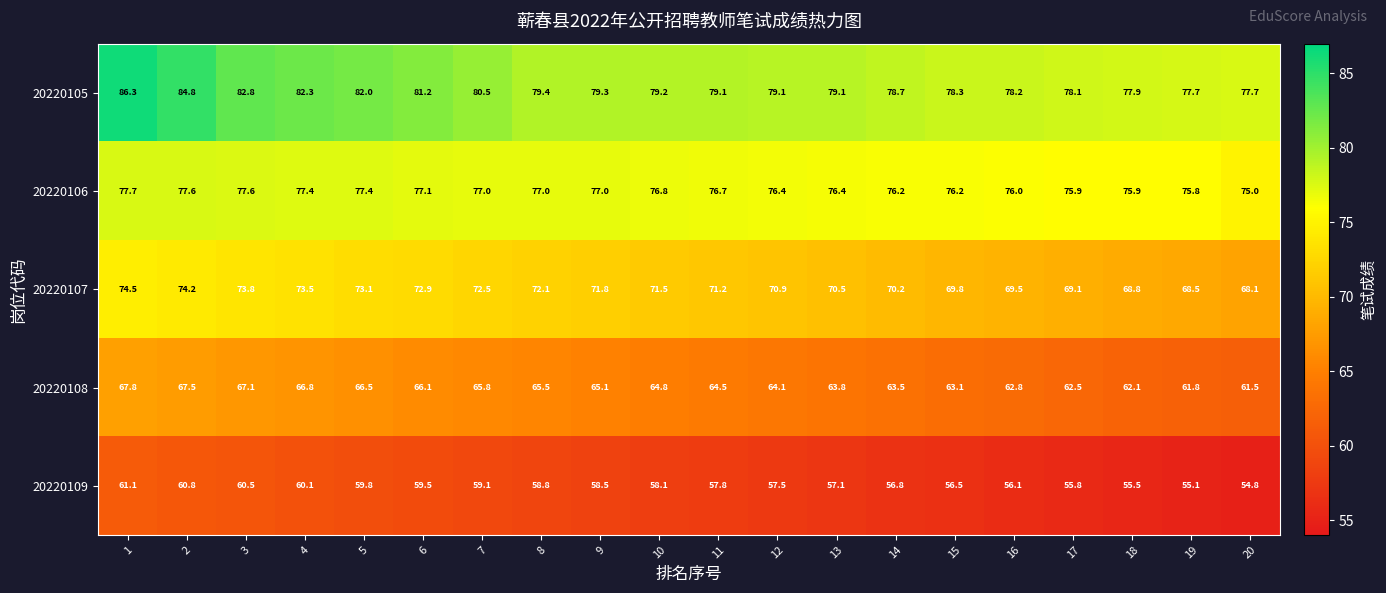

Is the value of 20220105 at 4 greater than the value of 20220109 at 13?

Yes